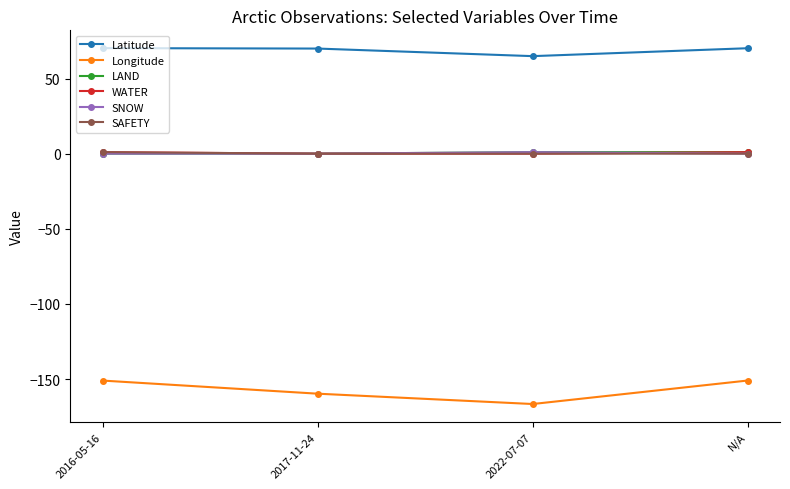

How many lines are shown in the chart?

6